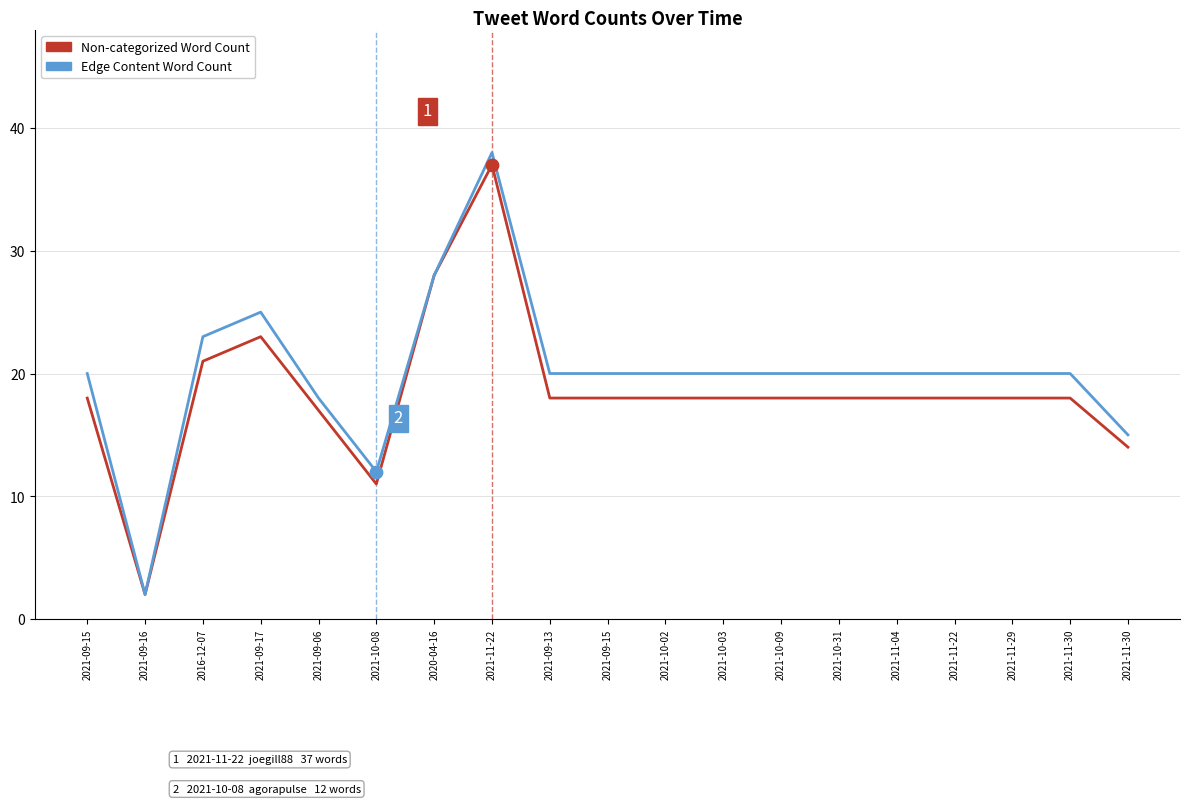

What are all the series names shown in the legend?

Non-categorized Word Count, Edge Content Word Count